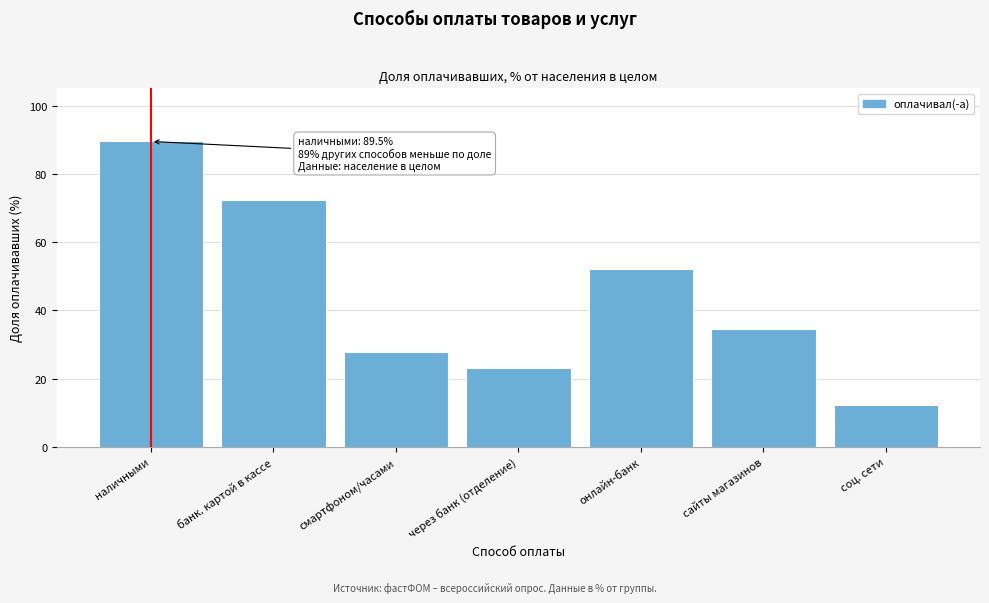

Reading left to right, what are all the values shown in this chart?

наличными=89.5	банк. картой в кассе=72.4	смартфоном/часами=27.7	через банк (отделение)=23.1	онлайн-банк=52.0	сайты магазинов=34.4	соц. сети=12.2